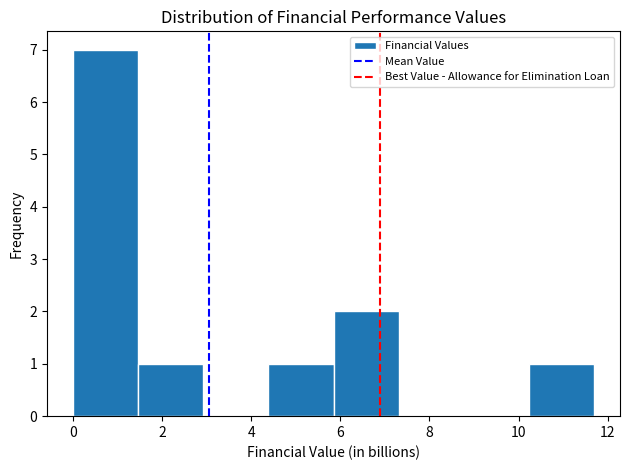

Reading left to right, list every bar in this chart as the range it spans on the x-axis followed by its height. Neither the bar edges nor the heights are printed on the chart, so give them approximately, as read against the axes.

0.0 to 1.4: 7
1.4 to 3.0: 1
3.0 to 4.4: 0
4.4 to 5.8: 1
5.8 to 7.4: 2
7.4 to 8.8: 0
8.8 to 10.2: 0
10.2 to 11.6: 1